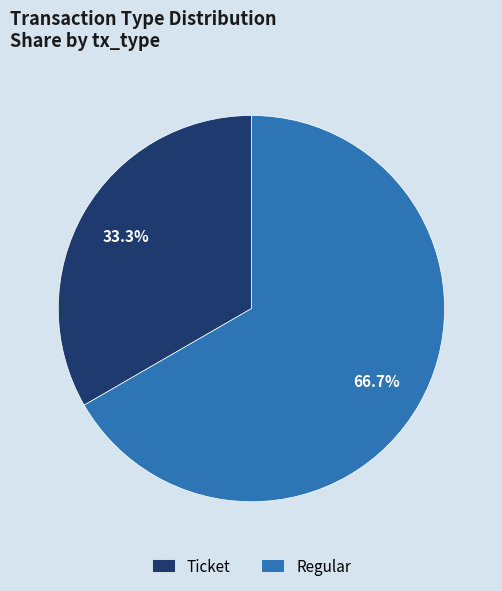

What is the largest slice in the pie chart?

Regular